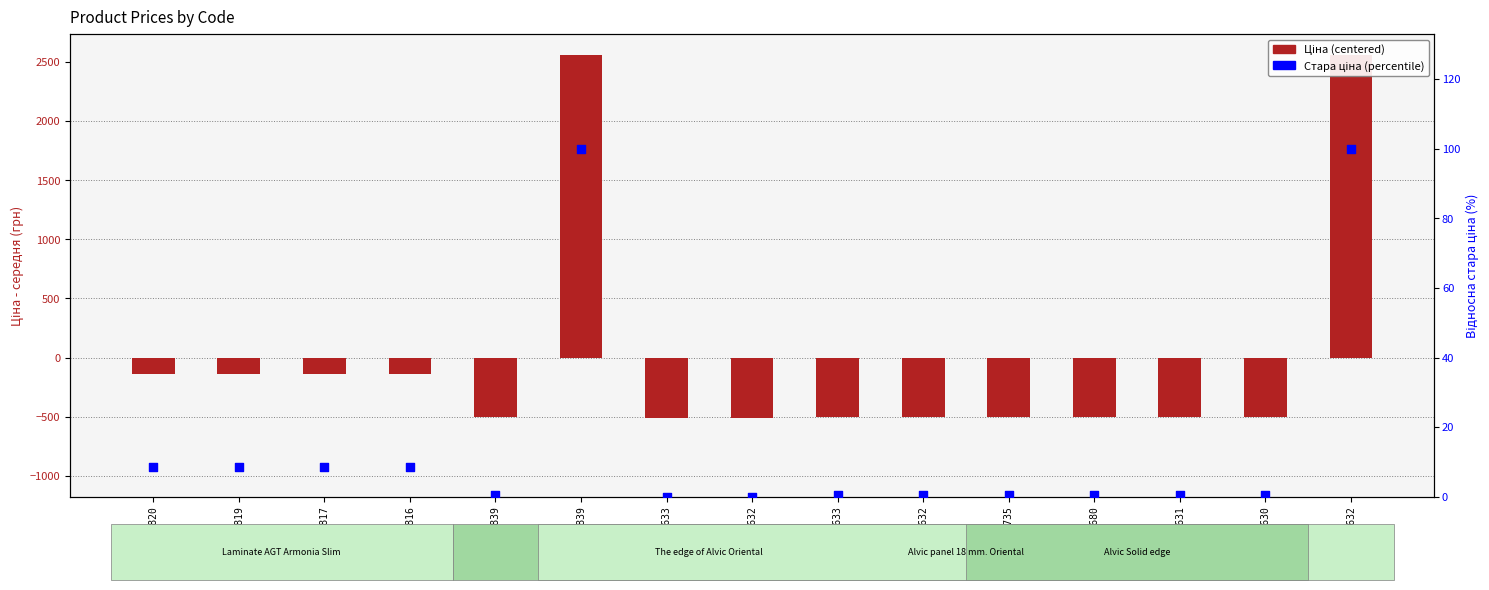

Which series has the largest total across all categories?

Стара ціна (percentile)